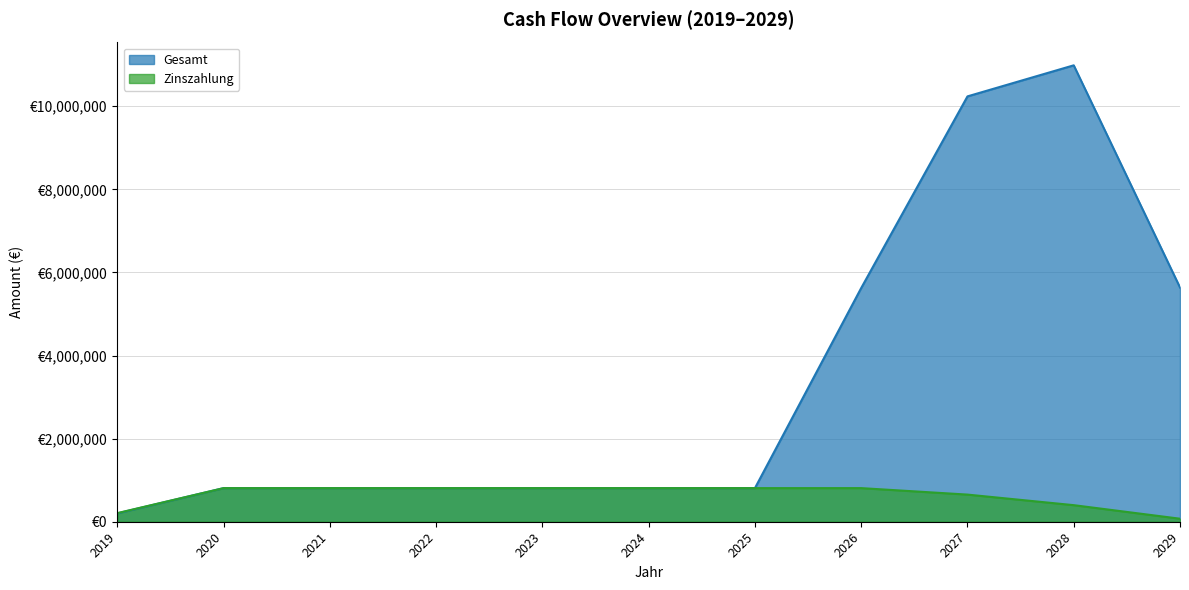

At 2020, list the series in order from largest to smallest.

Gesamt, Zinszahlung